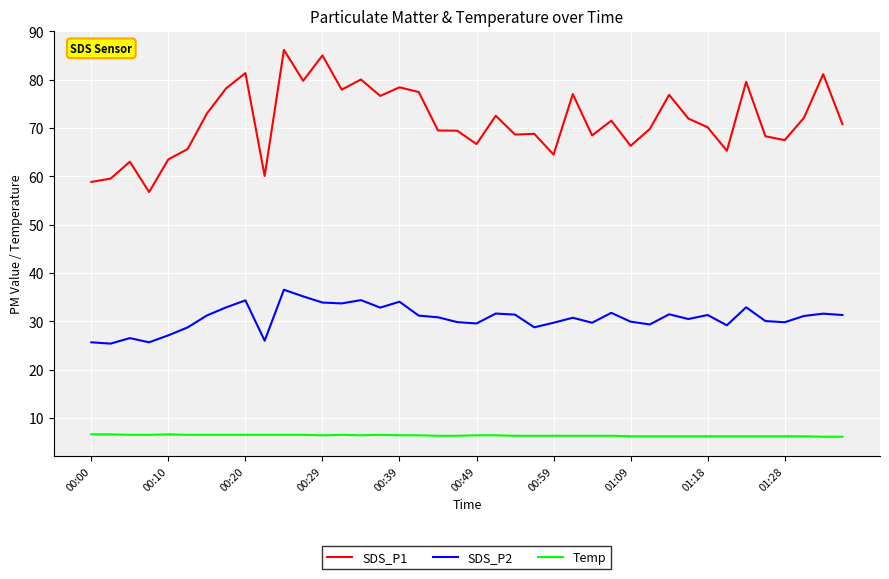

In SDS_P1, how many points are lower than both neighbors (excluding endpoints)?

12